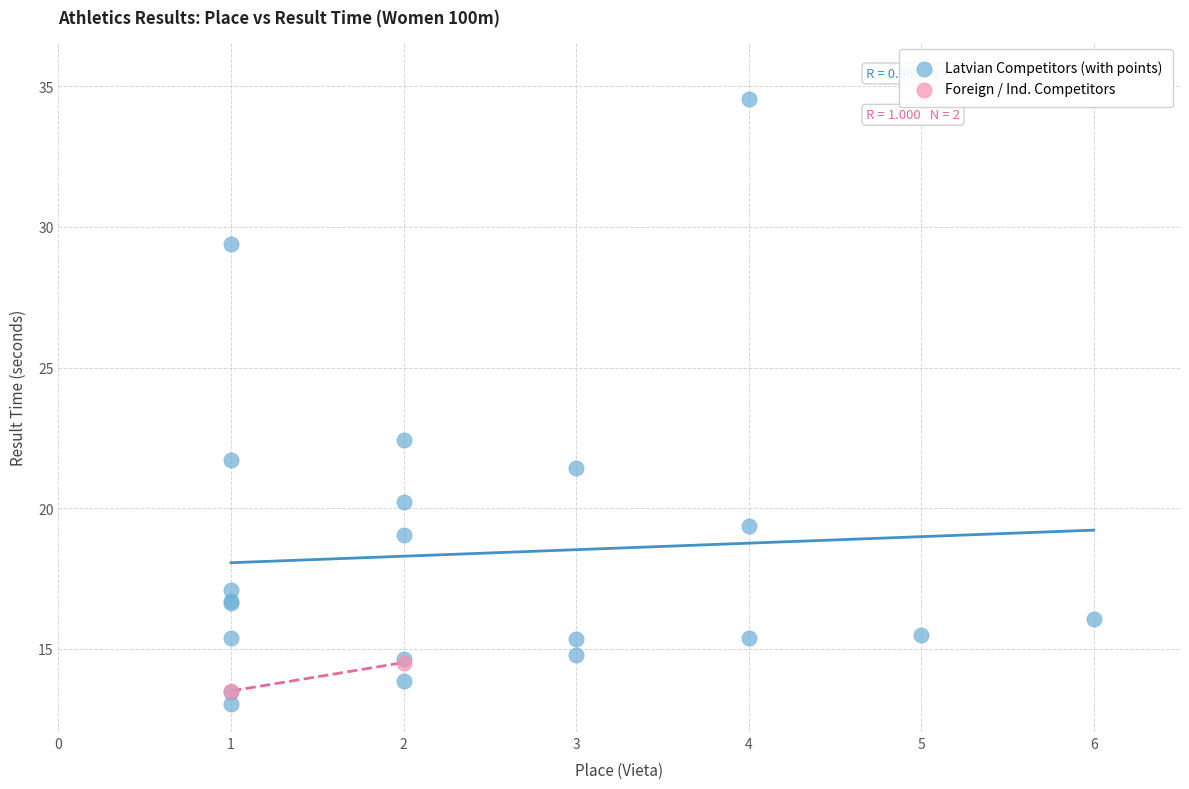

Which series contains the highest Y value?

Latvian Competitors (with points)